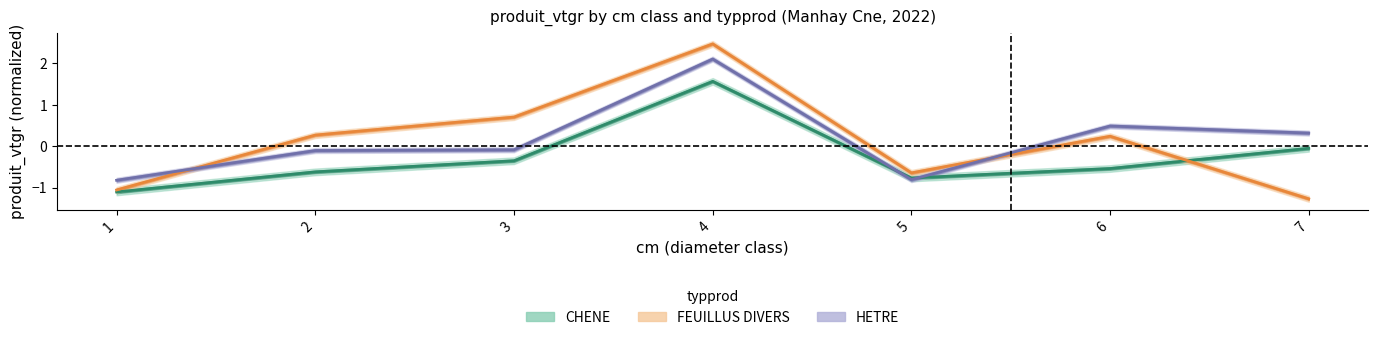

List the series in order of their peak value, highest first.

FEUILLUS_DIVERS_produit_vtgr, HETRE_produit_vtgr, CHENE_produit_vtgr